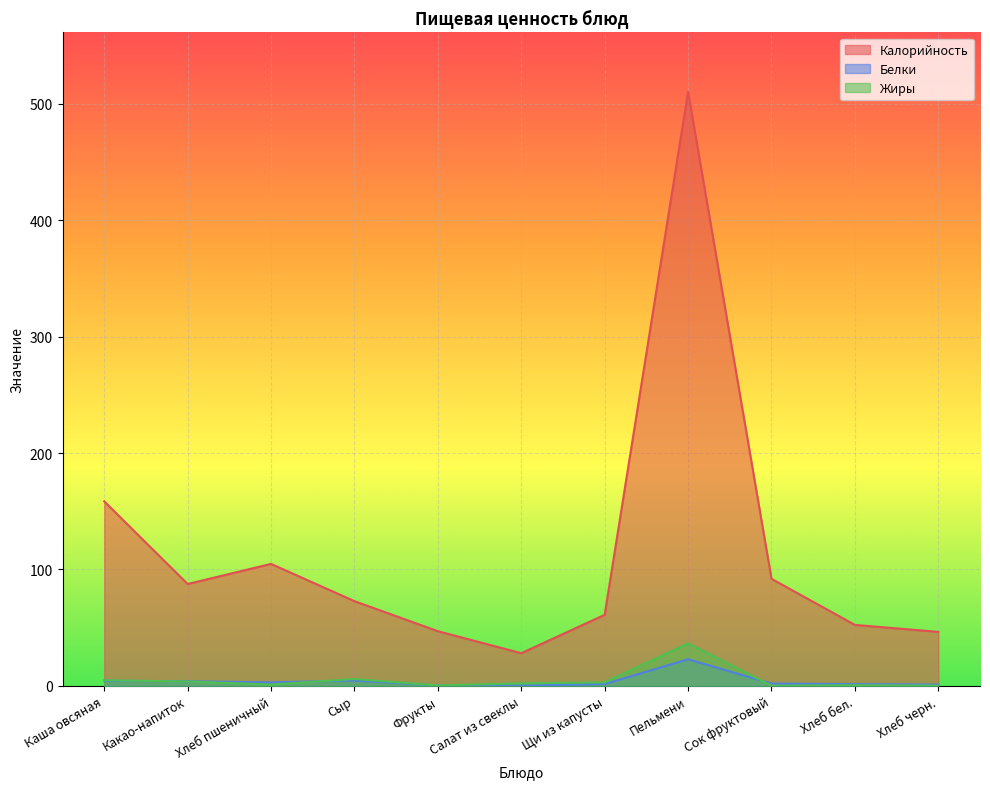

The Жиры series shows 0.3 at Сок фруктовый. True or false?

False